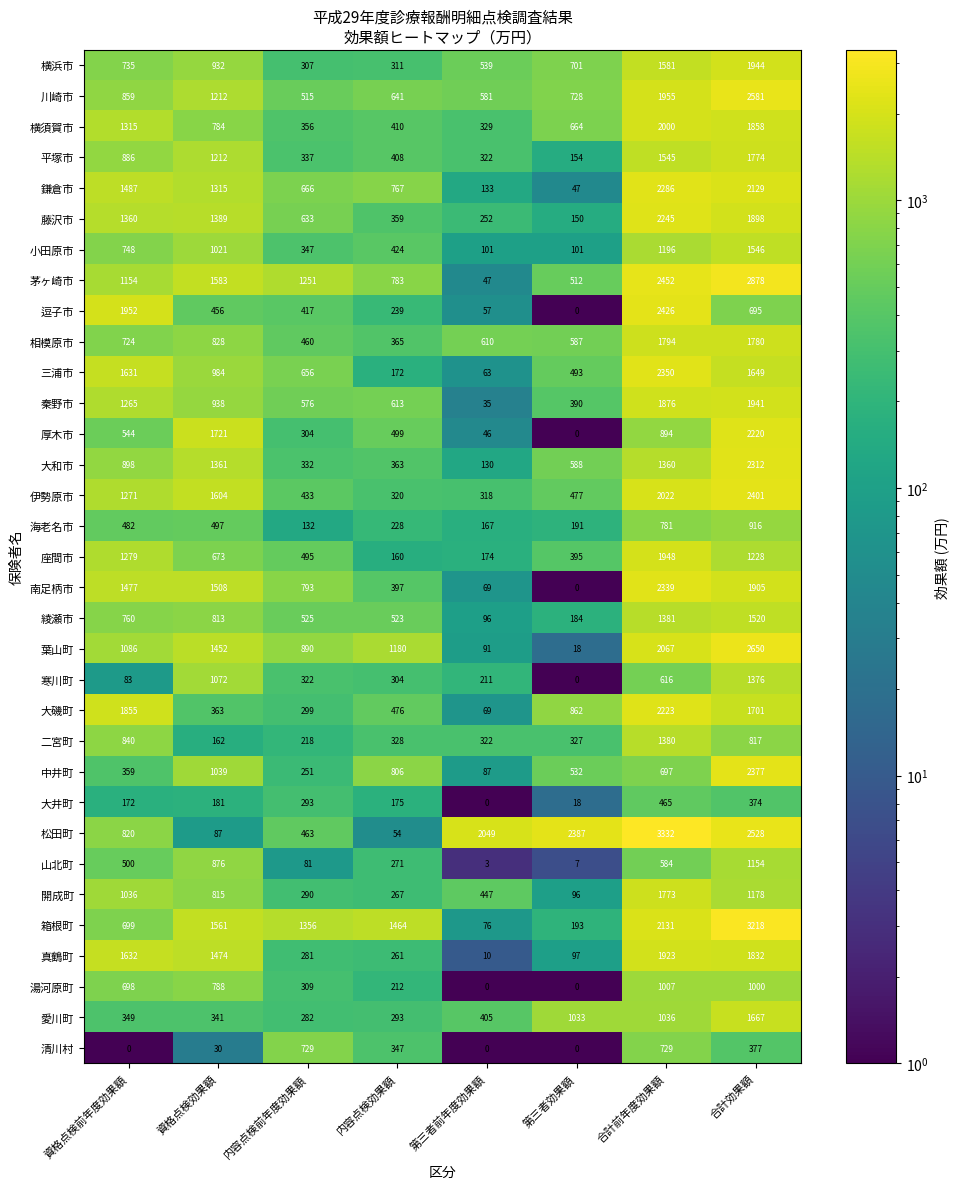

At 内容点検効果額, list the series in order from smallest to largest.

松田町, 座間市, 三浦市, 大井町, 湯河原町, 海老名市, 逗子市, 真鶴町, 開成町, 山北町, 愛川町, 寒川町, 横浜市, 伊勢原市, 二宮町, 清川村, 藤沢市, 大和市, 相模原市, 南足柄市, 平塚市, 横須賀市, 小田原市, 大磯町, 厚木市, 綾瀬市, 秦野市, 川崎市, 鎌倉市, 茅ヶ崎市, 中井町, 葉山町, 箱根町